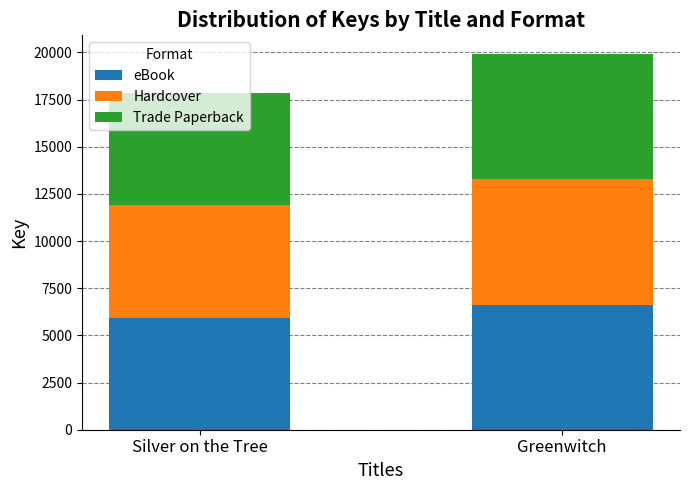

How many values in the eBook series are below 6637?

1